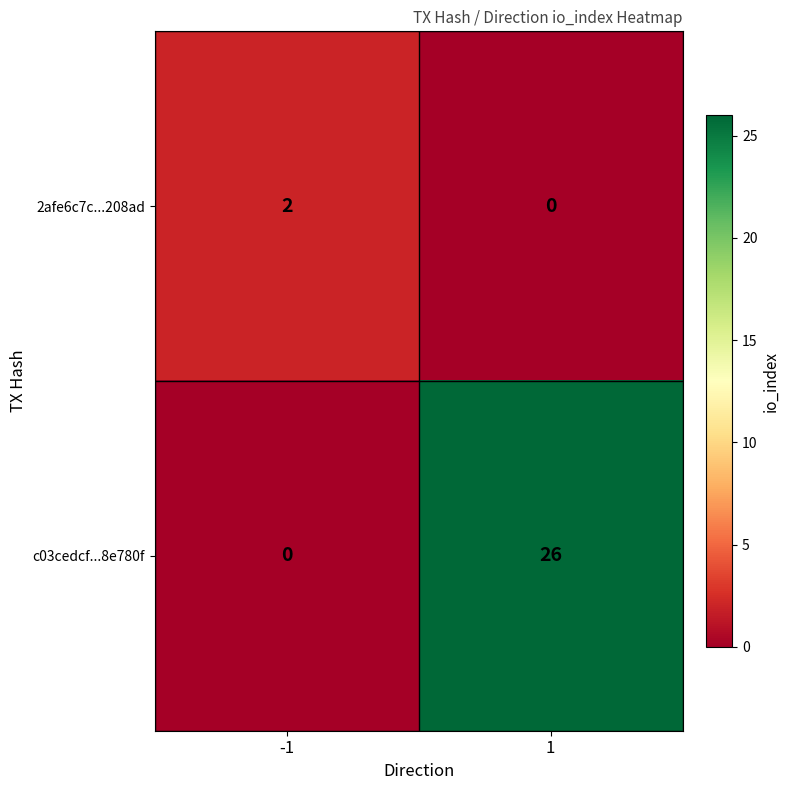

Which series has the largest range (max minus min)?

c03cedcf...8e780f